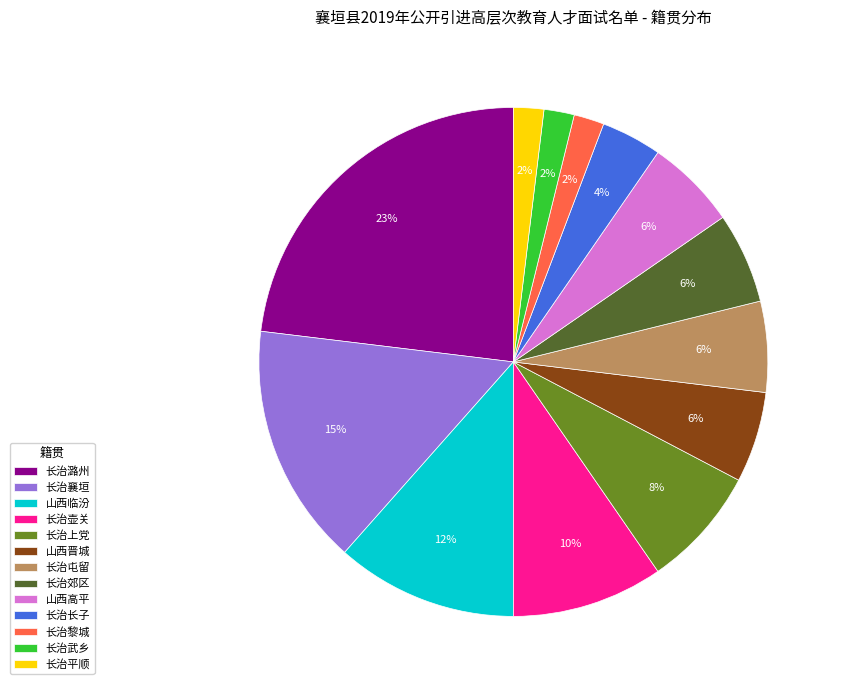

Count the number of slices in the pie.

13